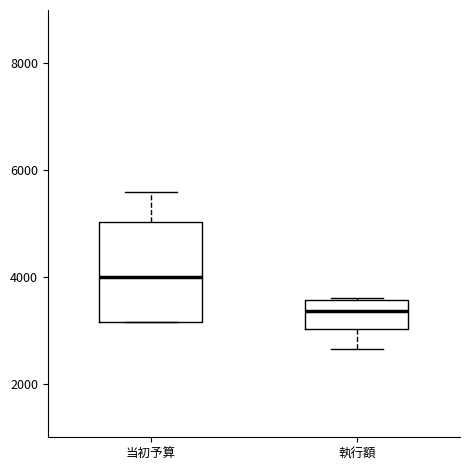

Which box is the tallest, from its lower edge to its upper edge?

当初予算